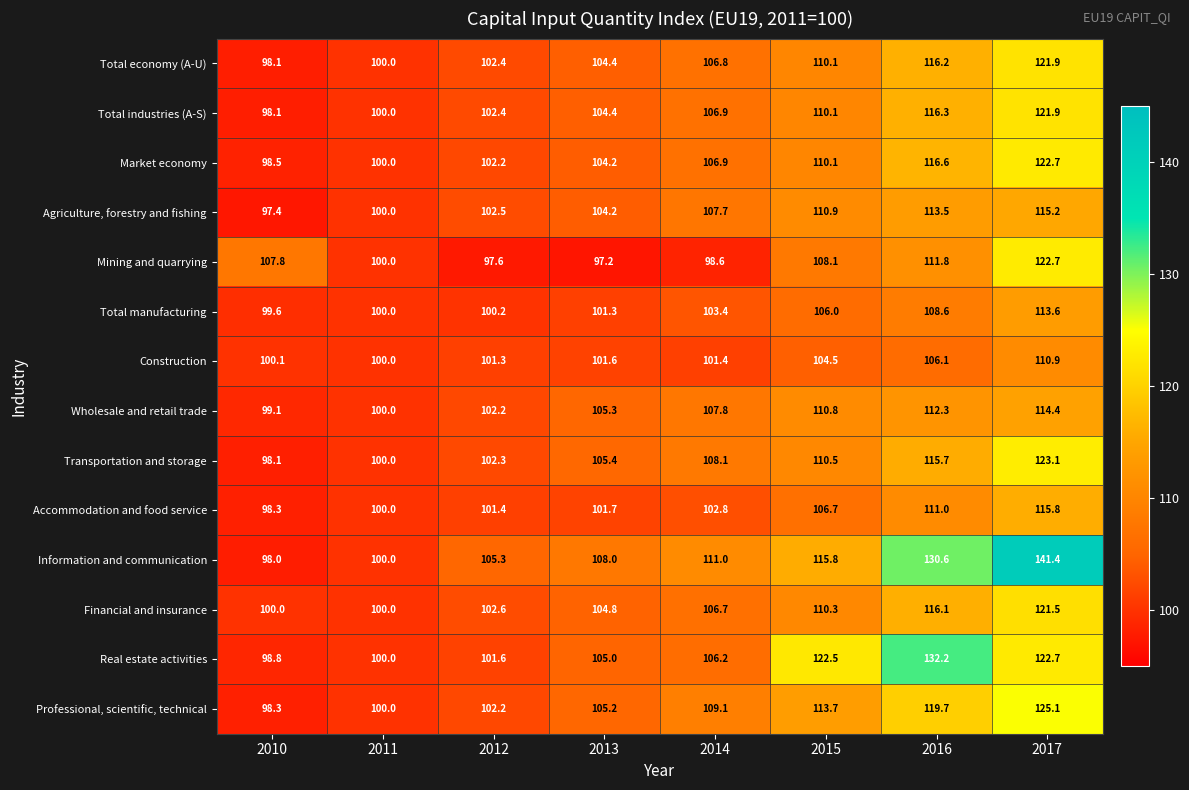

What is the difference between the maximum and second lowest values in the Accommodation and food service series?

15.8